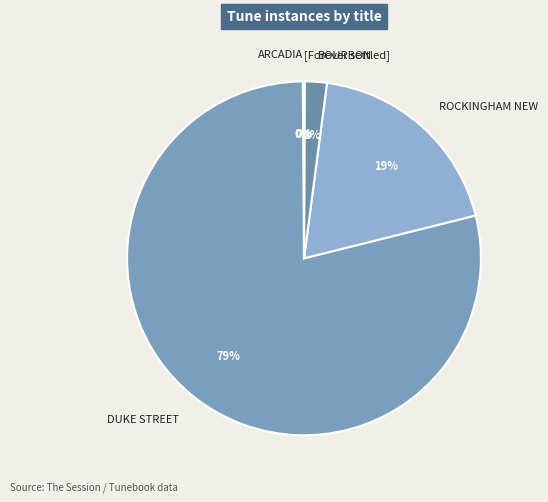

What is the largest slice in the pie chart?

DUKE STREET